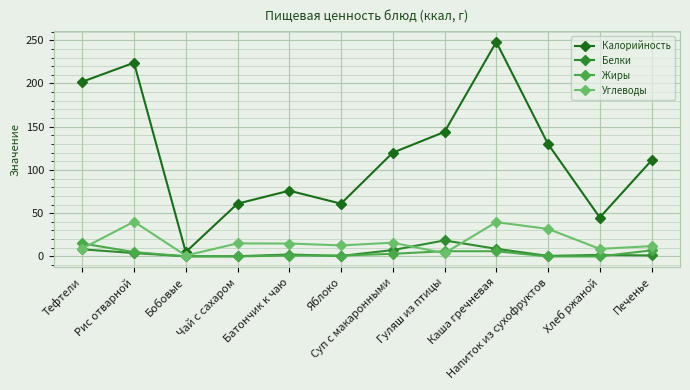

Where does the Углеводы series first go above 14?

Рис отварной